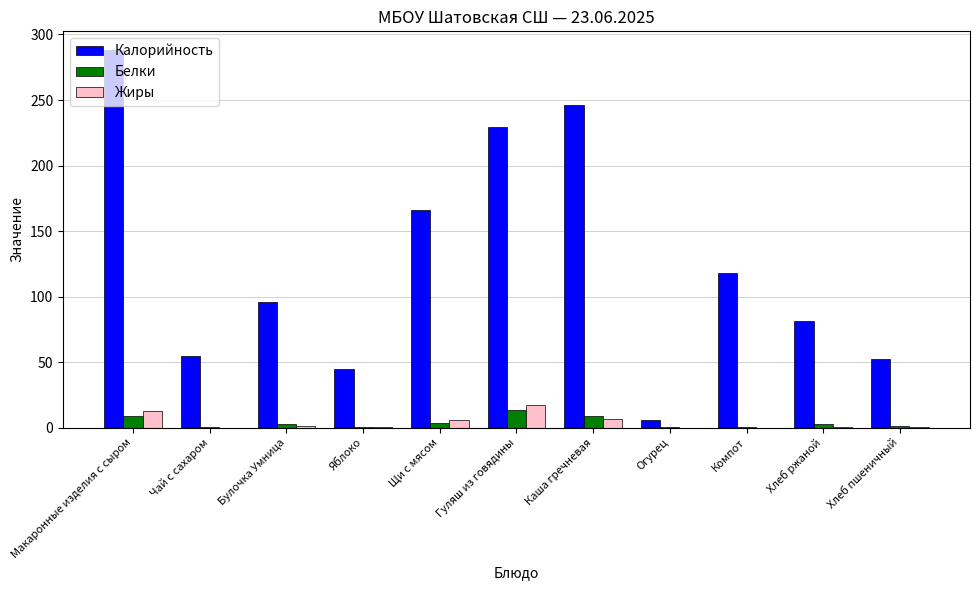

What is the sum of the Калорийность values at Гуляш из говядины and Яблоко?

274.5